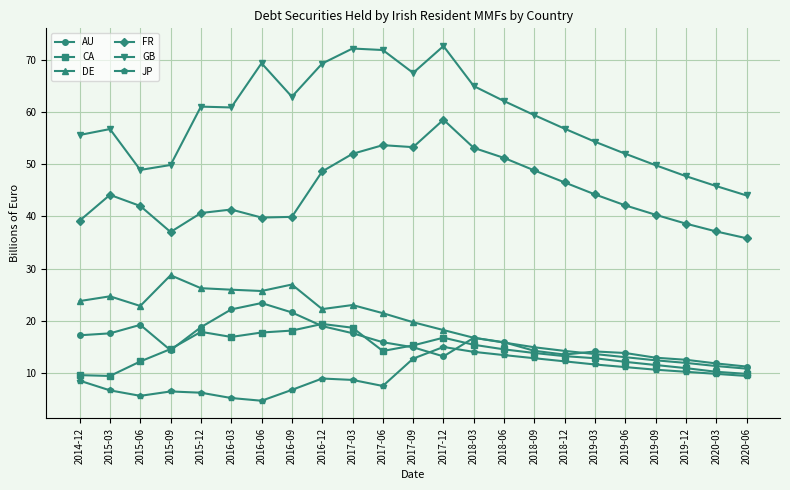

Which category has the lowest value in the GB series?

2020-06